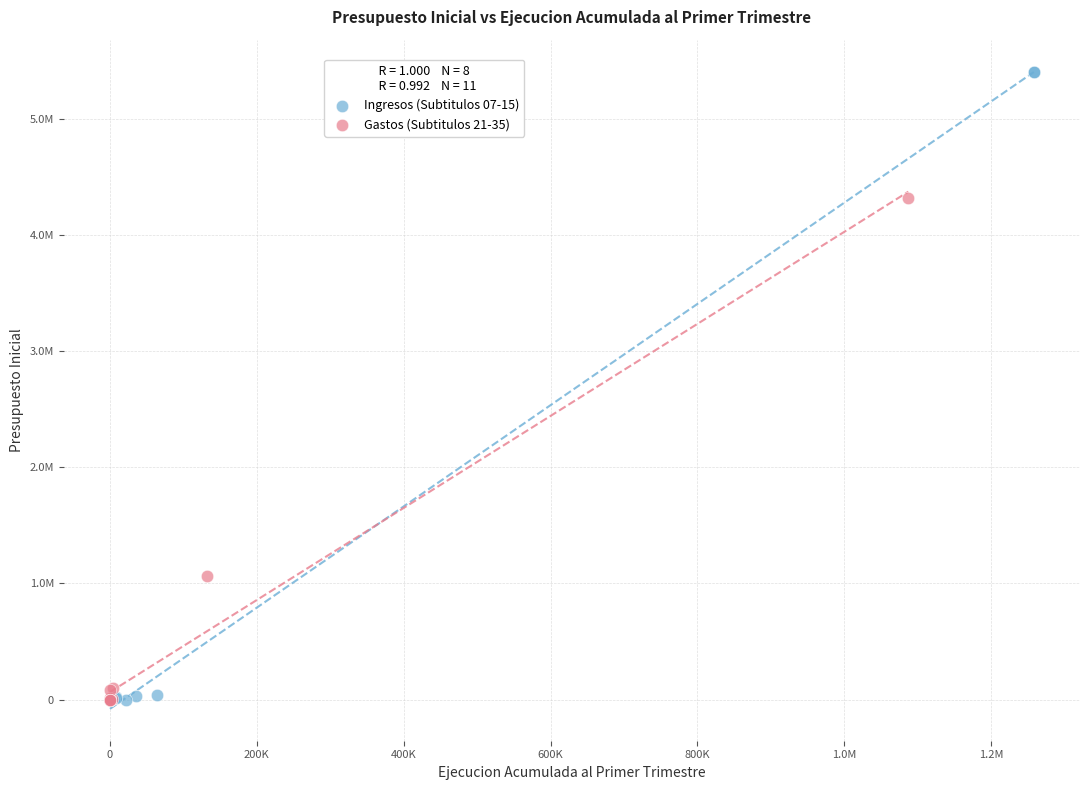

What are all the series names shown in the legend?

Ingresos (Subtitulos 07-15), Gastos (Subtitulos 21-35)